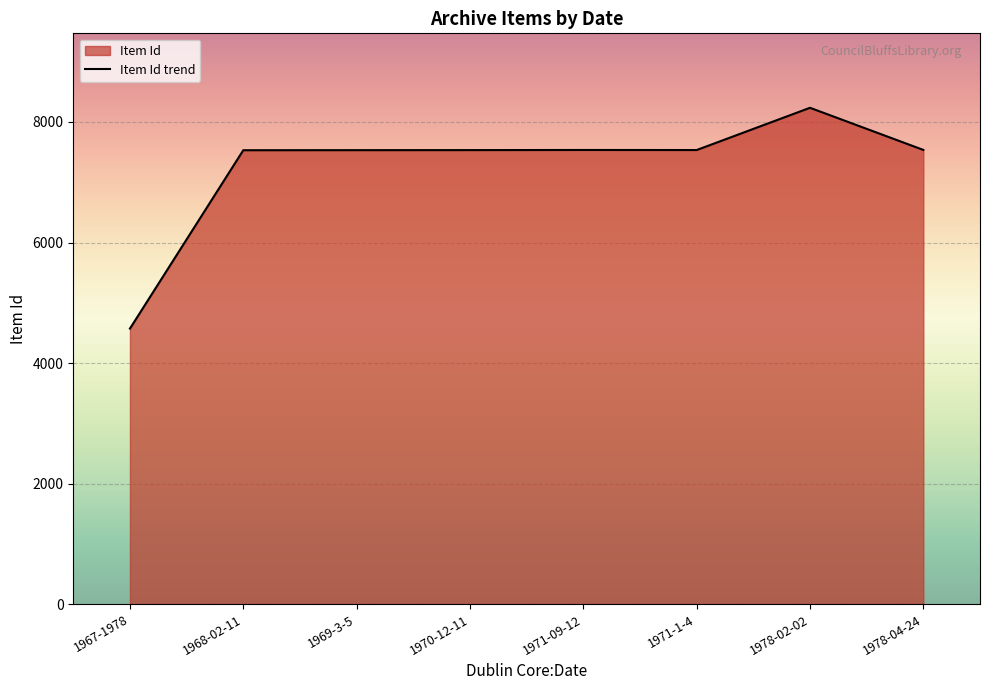

The value at 1967-1978 is 4572. True or false?

True